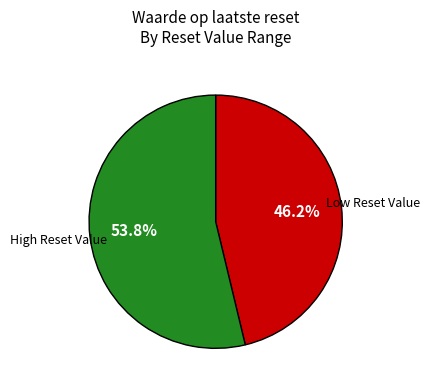

Is there a majority slice in this chart?

Yes